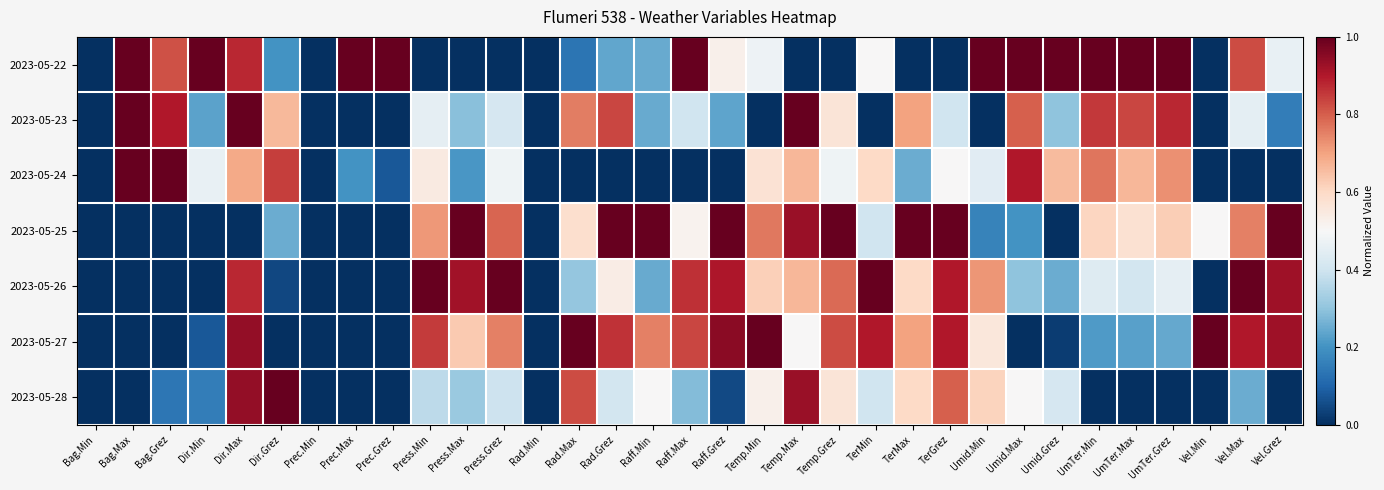

Reading left to right, extract all data points from this chart.

2023-05-22: Bag.Min=0.0	Bag.Max=1.0	Bag.Grez=0.8	Dir.Min=1.0	Dir.Max=0.9	Dir.Grez=0.2	Prec.Min=0.0	Prec.Max=1.0	Prec.Grez=1.0	Press.Min=0.0	Press.Max=0.0	Press.Grez=0.0	Rad.Min=0.0	Rad.Max=0.1	Rad.Grez=0.2	Raff.Min=0.2	Raff.Max=1.0	Raff.Grez=0.5	Temp.Min=0.5	Temp.Max=0.0	Temp.Grez=0.0	TerMin=0.5	TerMax=0.0	TerGrez=0.0	Umid.Min=1.0	Umid.Max=1.0	Umid.Grez=1.0	UmTer.Min=1.0	UmTer.Max=1.0	UmTer.Grez=1.0	Vel.Min=0.0	Vel.Max=0.8	Vel.Grez=0.5
2023-05-23: Bag.Min=0.0	Bag.Max=1.0	Bag.Grez=0.9	Dir.Min=0.2	Dir.Max=1.0	Dir.Grez=0.7	Prec.Min=0.0	Prec.Max=0.0	Prec.Grez=0.0	Press.Min=0.5	Press.Max=0.3	Press.Grez=0.4	Rad.Min=0.0	Rad.Max=0.8	Rad.Grez=0.8	Raff.Min=0.2	Raff.Max=0.4	Raff.Grez=0.2	Temp.Min=0.0	Temp.Max=1.0	Temp.Grez=0.6	TerMin=0.0	TerMax=0.7	TerGrez=0.4	Umid.Min=0.0	Umid.Max=0.8	Umid.Grez=0.3	UmTer.Min=0.9	UmTer.Max=0.8	UmTer.Grez=0.9	Vel.Min=0.0	Vel.Max=0.5	Vel.Grez=0.2
2023-05-24: Bag.Min=0.0	Bag.Max=1.0	Bag.Grez=1.0	Dir.Min=0.5	Dir.Max=0.7	Dir.Grez=0.8	Prec.Min=0.0	Prec.Max=0.2	Prec.Grez=0.1	Press.Min=0.5	Press.Max=0.2	Press.Grez=0.5	Rad.Min=0.0	Rad.Max=0.0	Rad.Grez=0.0	Raff.Min=0.0	Raff.Max=0.0	Raff.Grez=0.0	Temp.Min=0.6	Temp.Max=0.7	Temp.Grez=0.5	TerMin=0.6	TerMax=0.3	TerGrez=0.5	Umid.Min=0.4	Umid.Max=0.9	Umid.Grez=0.7	UmTer.Min=0.8	UmTer.Max=0.7	UmTer.Grez=0.7	Vel.Min=0.0	Vel.Max=0.0	Vel.Grez=0.0
2023-05-25: Bag.Min=0.0	Bag.Max=0.0	Bag.Grez=0.0	Dir.Min=0.0	Dir.Max=0.0	Dir.Grez=0.3	Prec.Min=0.0	Prec.Max=0.0	Prec.Grez=0.0	Press.Min=0.7	Press.Max=1.0	Press.Grez=0.8	Rad.Min=0.0	Rad.Max=0.6	Rad.Grez=1.0	Raff.Min=1.0	Raff.Max=0.5	Raff.Grez=1.0	Temp.Min=0.8	Temp.Max=0.9	Temp.Grez=1.0	TerMin=0.4	TerMax=1.0	TerGrez=1.0	Umid.Min=0.2	Umid.Max=0.2	Umid.Grez=0.0	UmTer.Min=0.6	UmTer.Max=0.6	UmTer.Grez=0.6	Vel.Min=0.5	Vel.Max=0.8	Vel.Grez=1.0
2023-05-26: Bag.Min=0.0	Bag.Max=0.0	Bag.Grez=0.0	Dir.Min=0.0	Dir.Max=0.9	Dir.Grez=0.0	Prec.Min=0.0	Prec.Max=0.0	Prec.Grez=0.0	Press.Min=1.0	Press.Max=0.9	Press.Grez=1.0	Rad.Min=0.0	Rad.Max=0.3	Rad.Grez=0.5	Raff.Min=0.2	Raff.Max=0.9	Raff.Grez=0.9	Temp.Min=0.6	Temp.Max=0.7	Temp.Grez=0.8	TerMin=1.0	TerMax=0.6	TerGrez=0.9	Umid.Min=0.7	Umid.Max=0.3	Umid.Grez=0.2	UmTer.Min=0.4	UmTer.Max=0.4	UmTer.Grez=0.5	Vel.Min=0.0	Vel.Max=1.0	Vel.Grez=0.9
2023-05-27: Bag.Min=0.0	Bag.Max=0.0	Bag.Grez=0.0	Dir.Min=0.1	Dir.Max=0.9	Dir.Grez=0.0	Prec.Min=0.0	Prec.Max=0.0	Prec.Grez=0.0	Press.Min=0.8	Press.Max=0.6	Press.Grez=0.8	Rad.Min=0.0	Rad.Max=1.0	Rad.Grez=0.9	Raff.Min=0.8	Raff.Max=0.8	Raff.Grez=1.0	Temp.Min=1.0	Temp.Max=0.5	Temp.Grez=0.8	TerMin=0.9	TerMax=0.7	TerGrez=0.9	Umid.Min=0.6	Umid.Max=0.0	Umid.Grez=0.0	UmTer.Min=0.2	UmTer.Max=0.2	UmTer.Grez=0.2	Vel.Min=1.0	Vel.Max=0.9	Vel.Grez=0.9
2023-05-28: Bag.Min=0.0	Bag.Max=0.0	Bag.Grez=0.1	Dir.Min=0.2	Dir.Max=0.9	Dir.Grez=1.0	Prec.Min=0.0	Prec.Max=0.0	Prec.Grez=0.0	Press.Min=0.4	Press.Max=0.3	Press.Grez=0.4	Rad.Min=0.0	Rad.Max=0.8	Rad.Grez=0.4	Raff.Min=0.5	Raff.Max=0.3	Raff.Grez=0.0	Temp.Min=0.5	Temp.Max=0.9	Temp.Grez=0.6	TerMin=0.4	TerMax=0.6	TerGrez=0.8	Umid.Min=0.6	Umid.Max=0.5	Umid.Grez=0.4	UmTer.Min=0.0	UmTer.Max=0.0	UmTer.Grez=0.0	Vel.Min=0.0	Vel.Max=0.3	Vel.Grez=0.0